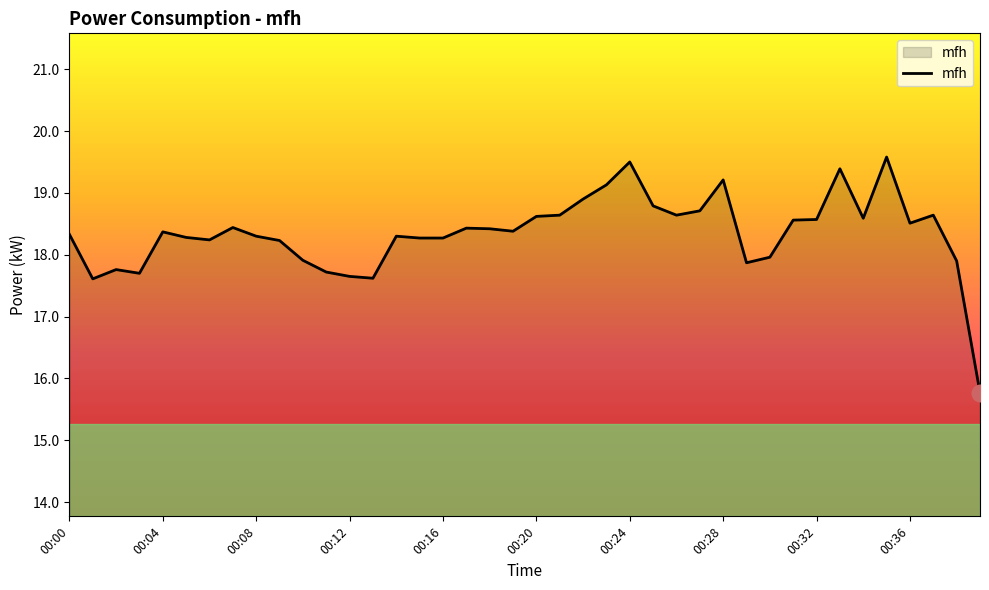

How many series are shown in this chart?

1